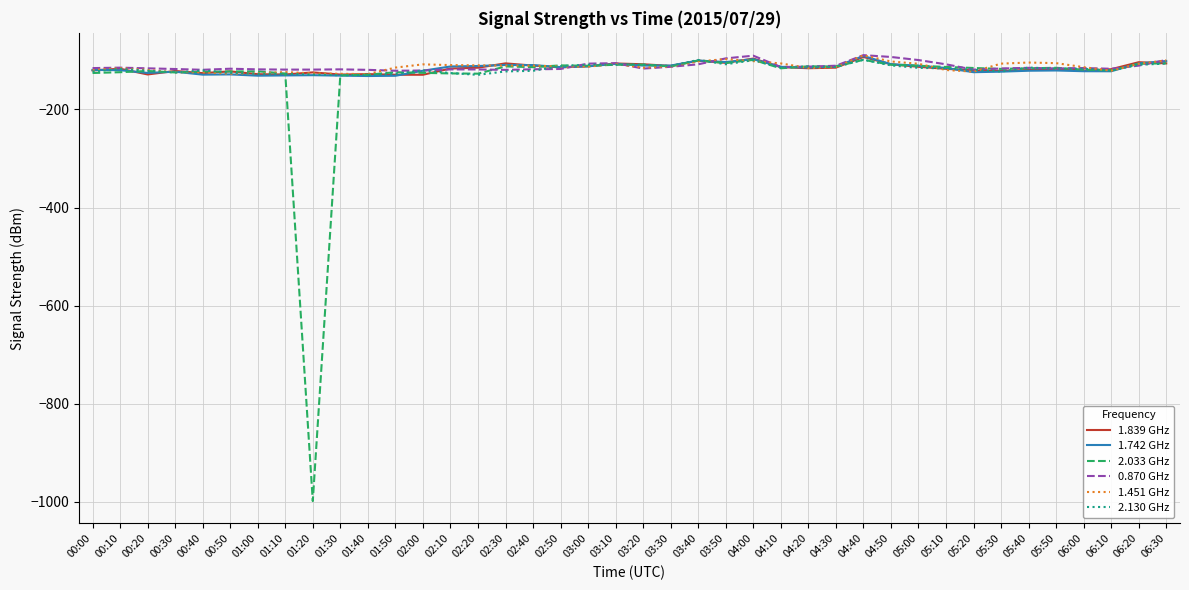

What is the maximum value for 2.033 GHz?

-98.7